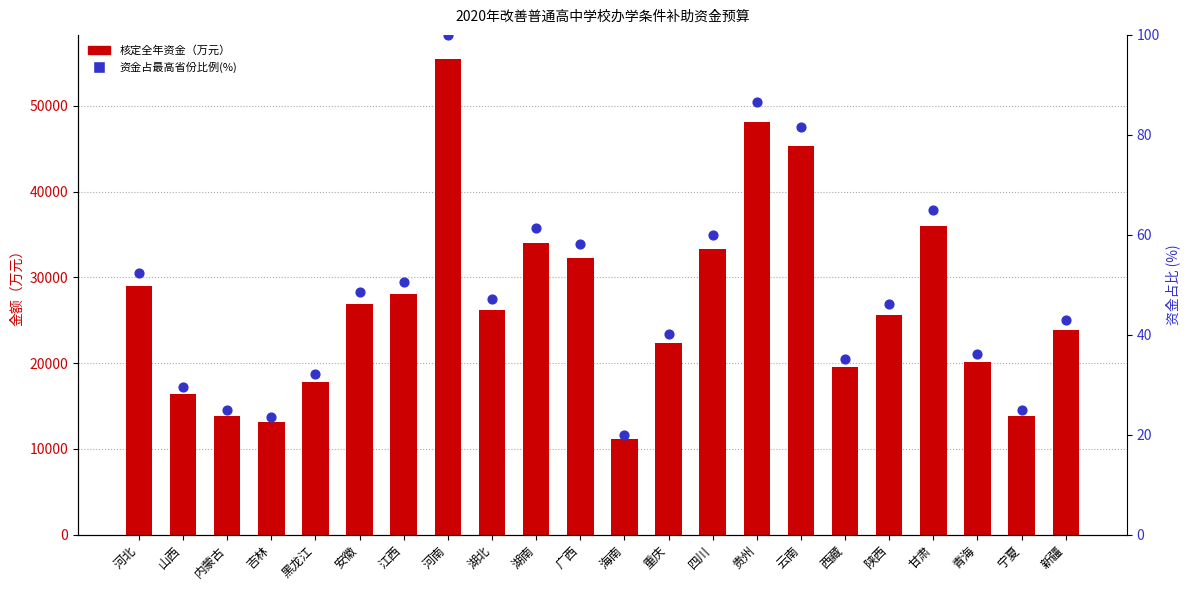

Which series reaches the minimum Y coordinate?

资金占最高省份比例(%)